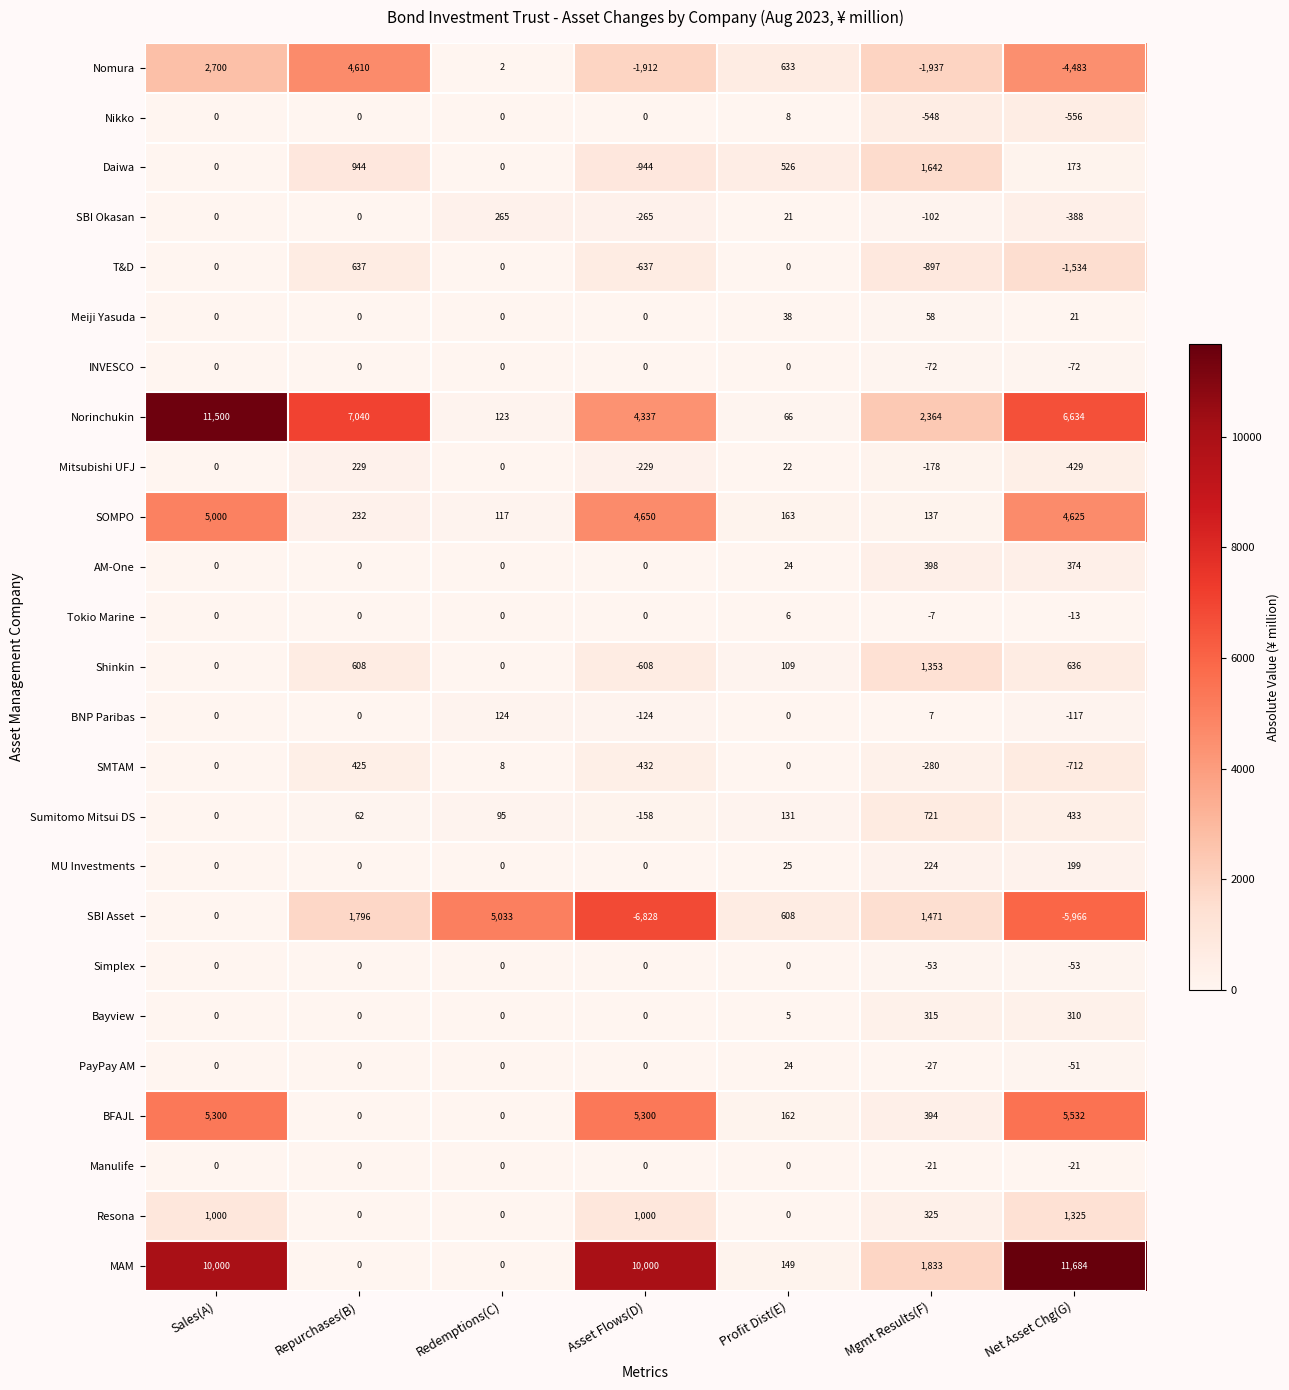

What is the sum of all SOMPO values?

14924